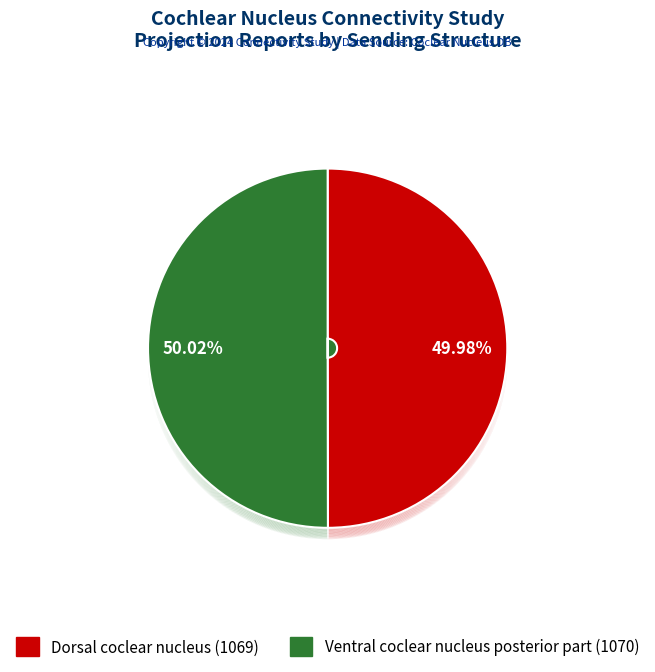

Count the number of slices in the pie.

2